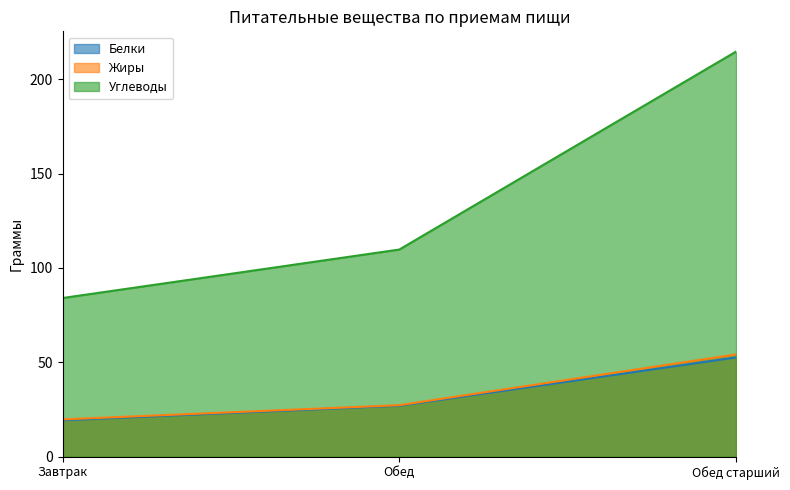

What is the sum of all Жиры values?

101.1